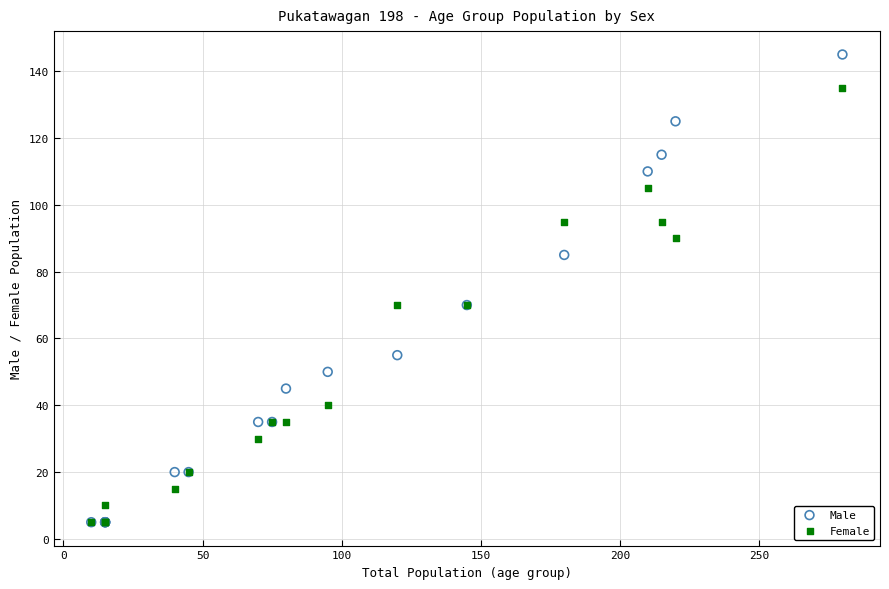

What are all the series names shown in the legend?

Male, Female